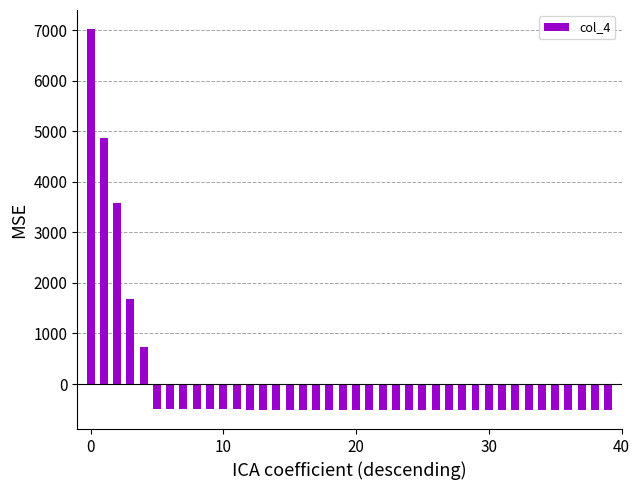

What is the value of the 23rd bar from the left?

-513.5